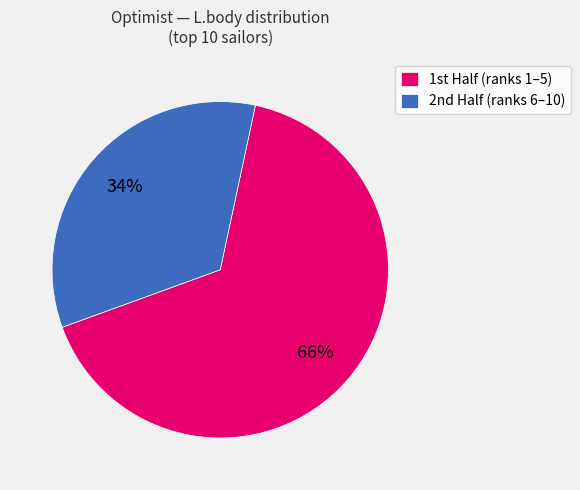

What is the largest slice in the pie chart?

1st Half (ranks 1–5)